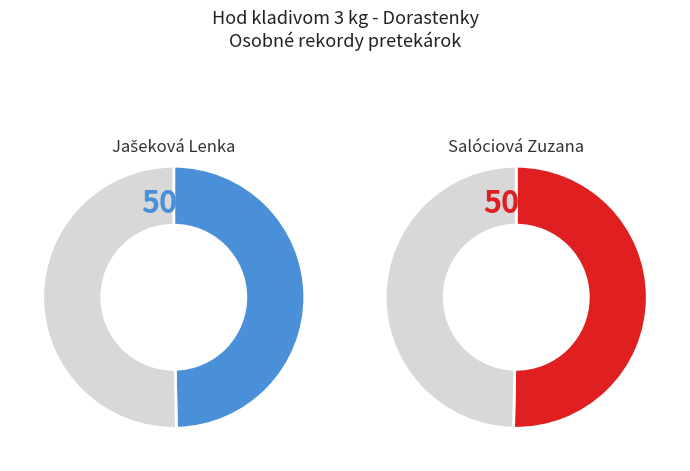

How many slices are in this pie chart?

2